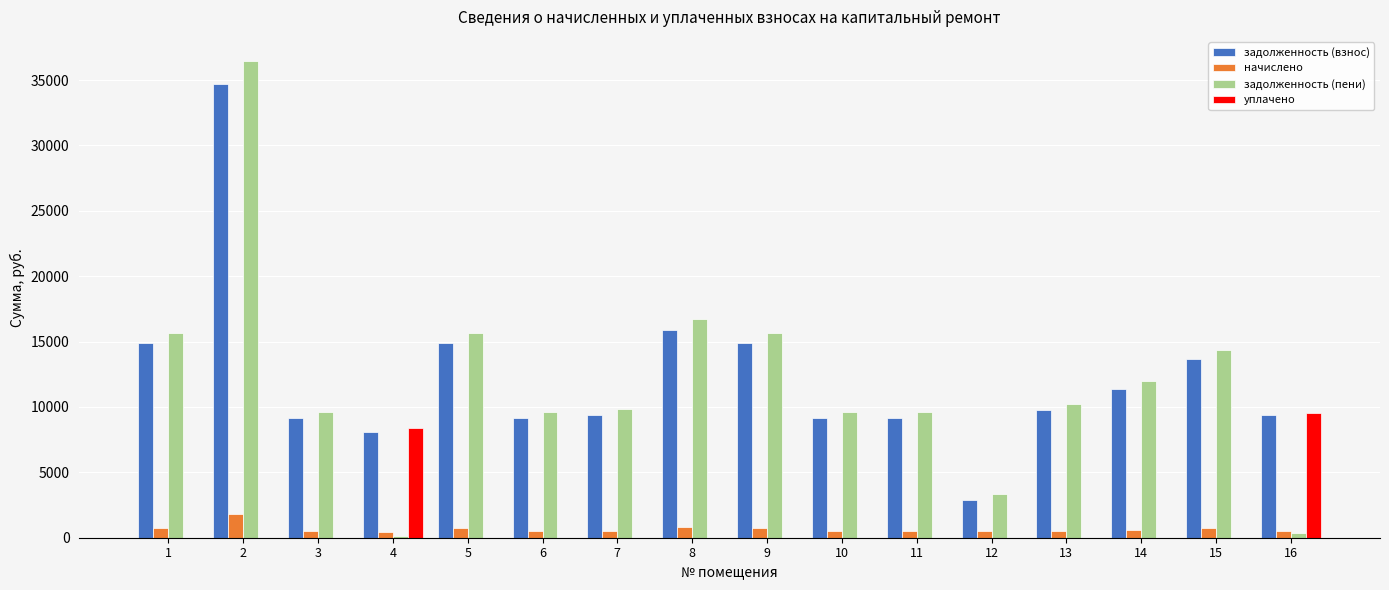

At which category is the sum across all series the highest?

2